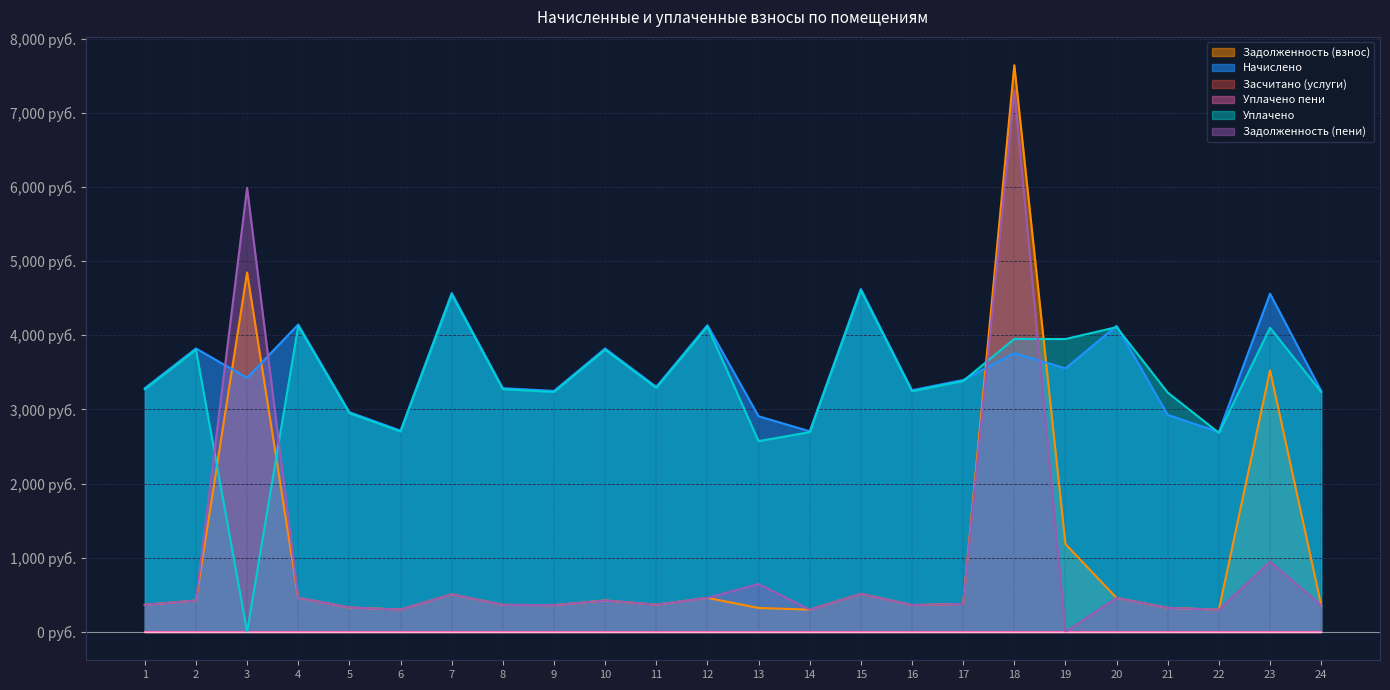

Reading left to right, extract all data points from this chart.

Задолженность (взнос): 1=365.3	2=424.8	3=4847.2	4=460.7	5=329.4	6=301.6	7=507.9	8=365.3	9=361.1	10=424.8	11=367.3	12=459.6	13=323.2	14=300.6	15=514.0	16=362.2	17=377.6	18=7642.5	19=1185.0	20=458.6	21=325.2	22=299.6	23=3528.6	24=361.1
Начислено: 1=3287.3	2=3822.8	3=3425.8	4=4146.0	5=2964.2	6=2714.8	7=4570.8	8=3287.3	9=3250.3	10=3822.8	11=3305.8	12=4136.9	13=2908.7	14=2705.6	15=4626.3	16=3259.6	17=3398.1	18=3758.2	19=3555.1	20=4127.6	21=2927.2	22=2696.3	23=4561.6	24=3250.3
Уплачено: 1=3273.4	2=3806.7	3=0.0	4=4128.5	5=2951.6	6=2703.3	7=4551.5	8=3273.4	9=3236.6	10=3806.7	11=3291.8	12=4119.4	13=2573.2	14=2694.2	15=4606.7	16=3245.8	17=3383.8	18=3952.0	19=3950.1	20=4110.1	21=3227.7	22=2684.9	23=4101.7	24=3236.6
Задолженность (пени): 1=365.3	2=424.8	3=5989.1	4=460.7	5=329.4	6=301.6	7=507.9	8=365.3	9=361.1	10=424.8	11=367.3	12=459.6	13=646.4	14=300.6	15=514.0	16=362.2	17=377.6	18=7303.2	19=0.0	20=458.6	21=325.2	22=299.6	23=947.4	24=361.1